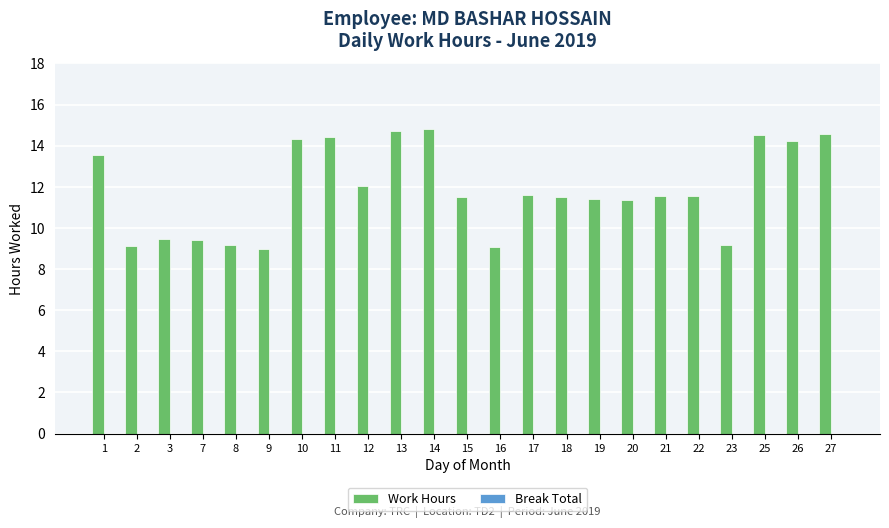

What is the value of the 3rd bar from the left?

9.4